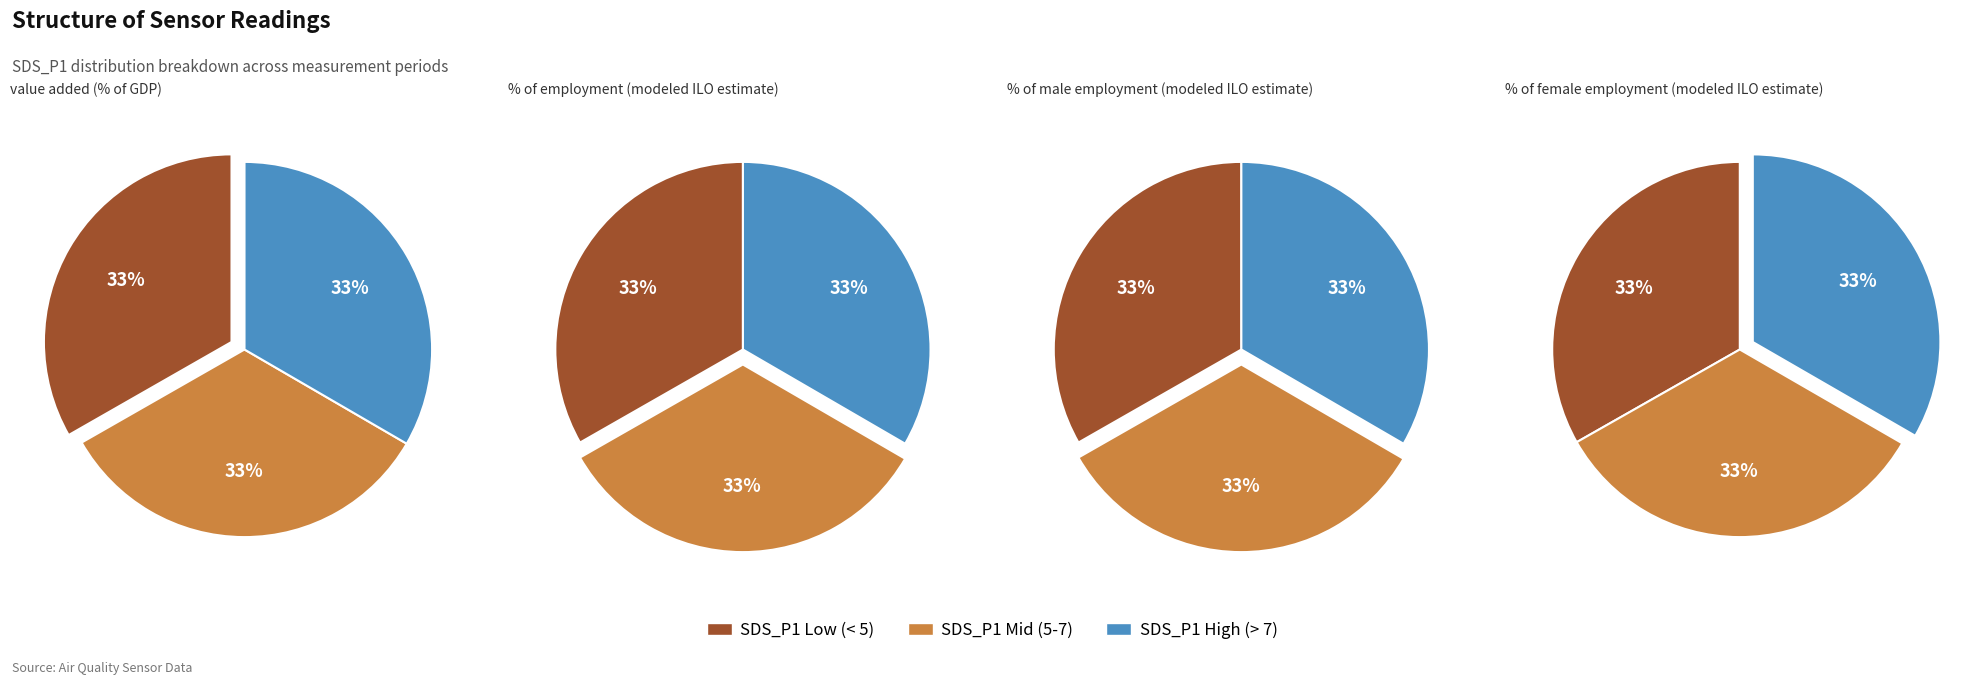

Is it true that Temp 4.0-4.2 is 33% of the pie?

False